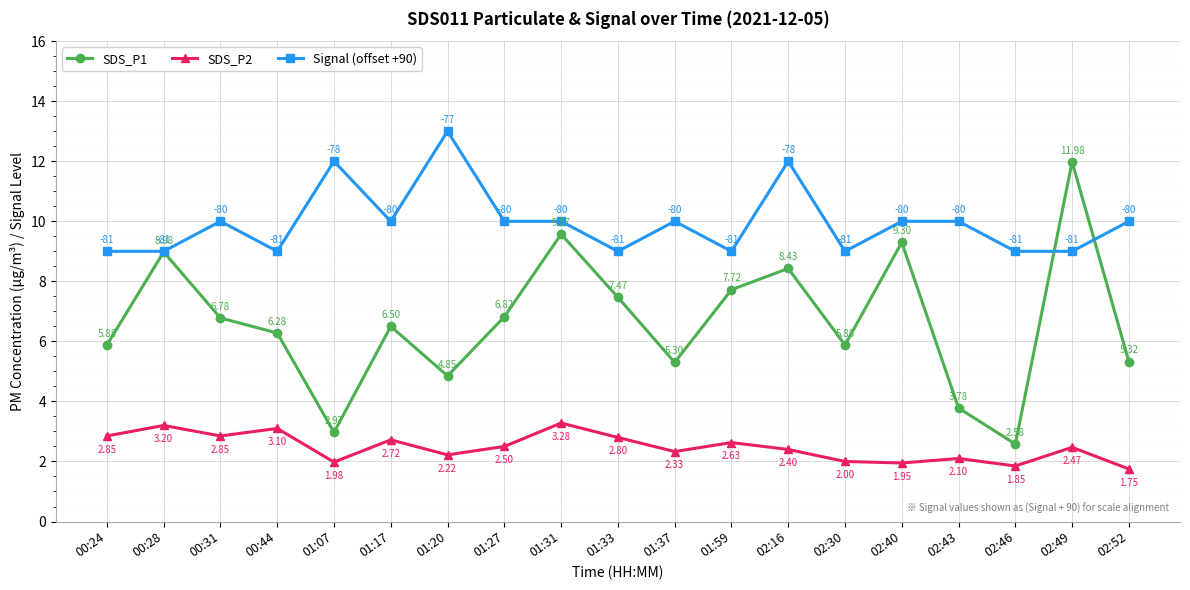

True or false: Signal (offset +90) and SDS_P2 cross at least once.

False